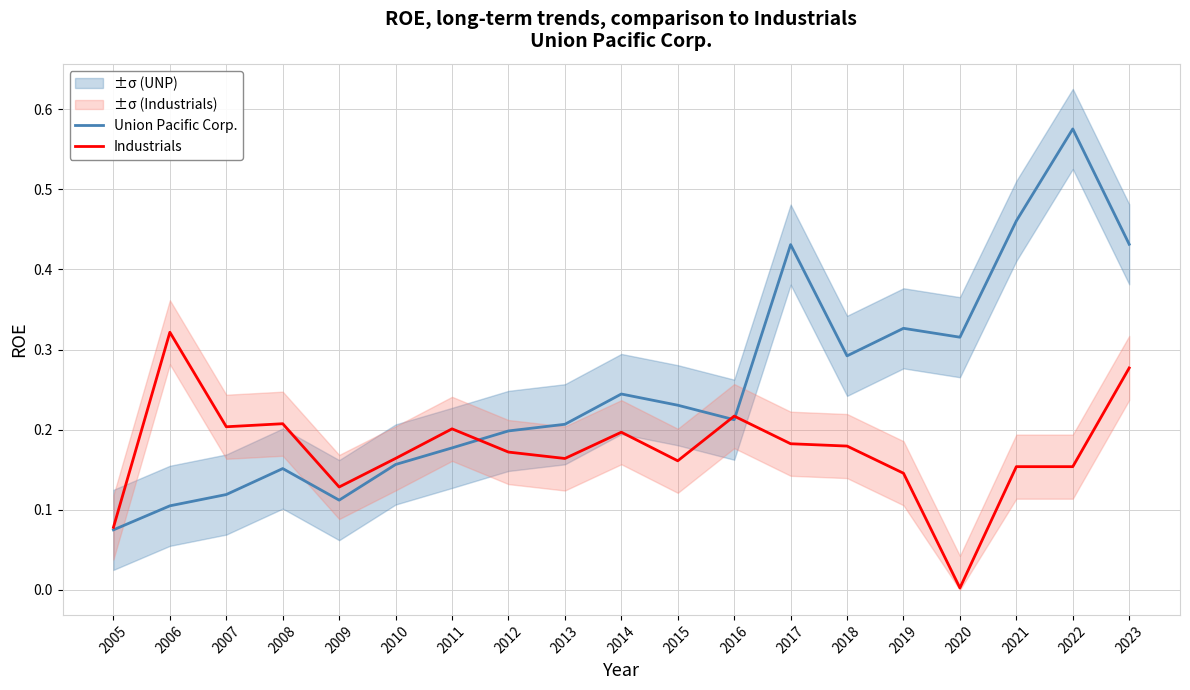

Which series has the largest total across all categories?

Union Pacific Corp.